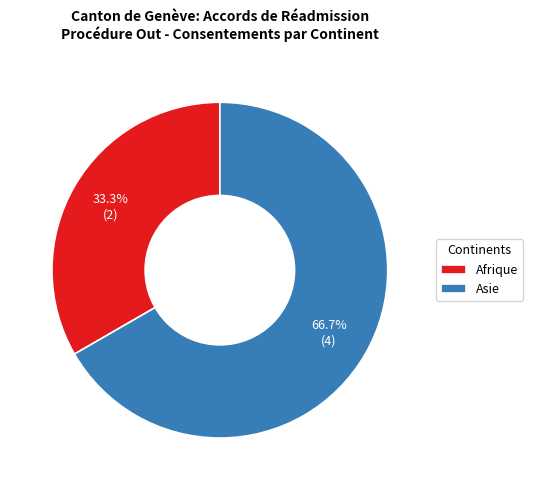

Which category accounts for the majority?

Asie